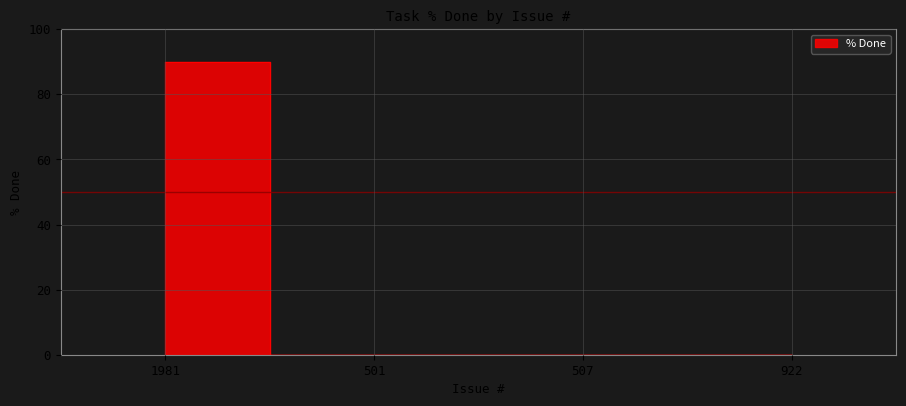

How many values are between 0 and 90?

4